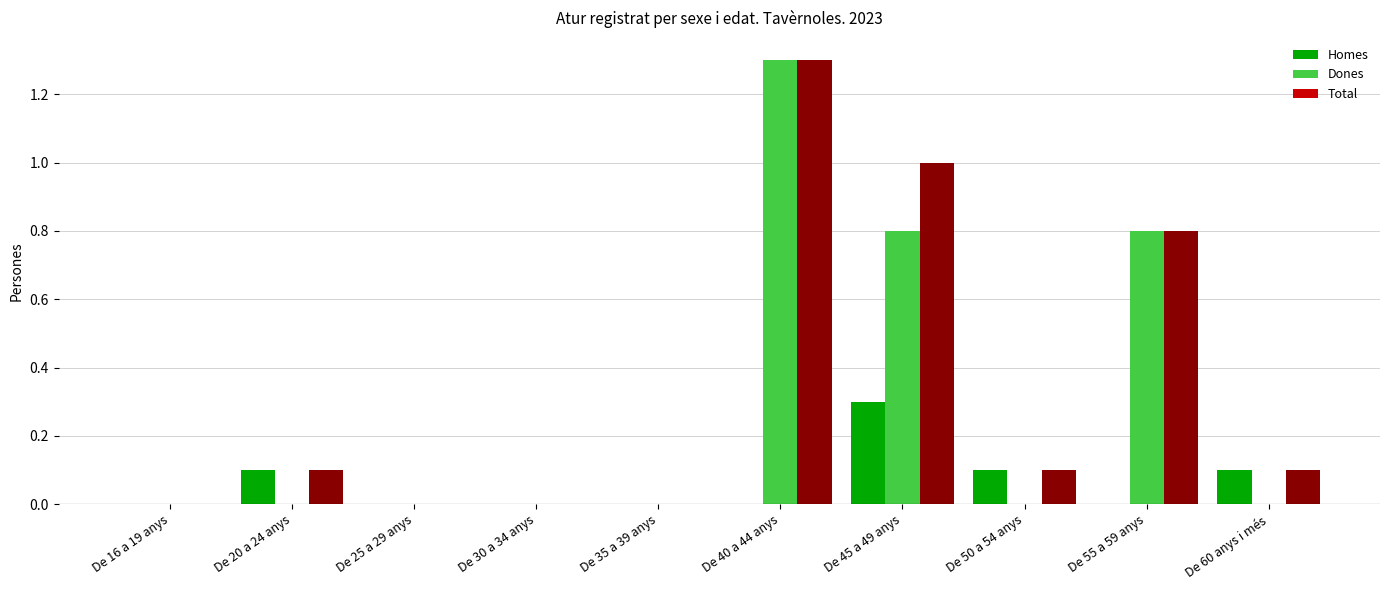

Between De 30 a 34 anys and De 50 a 54 anys, which series saw the biggest shift?

Homes